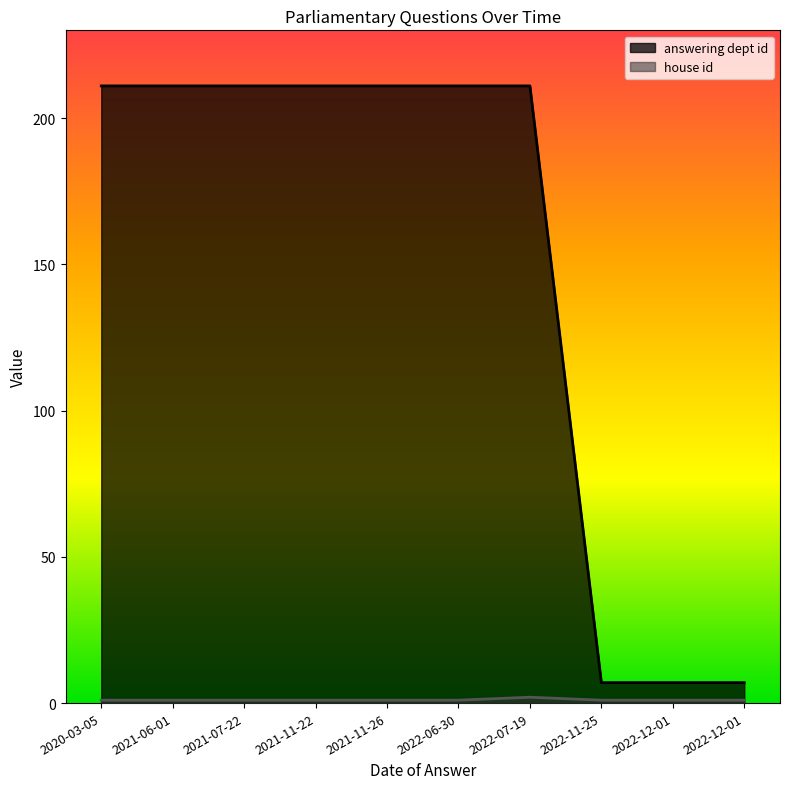

What is the sum of all house id values?

11